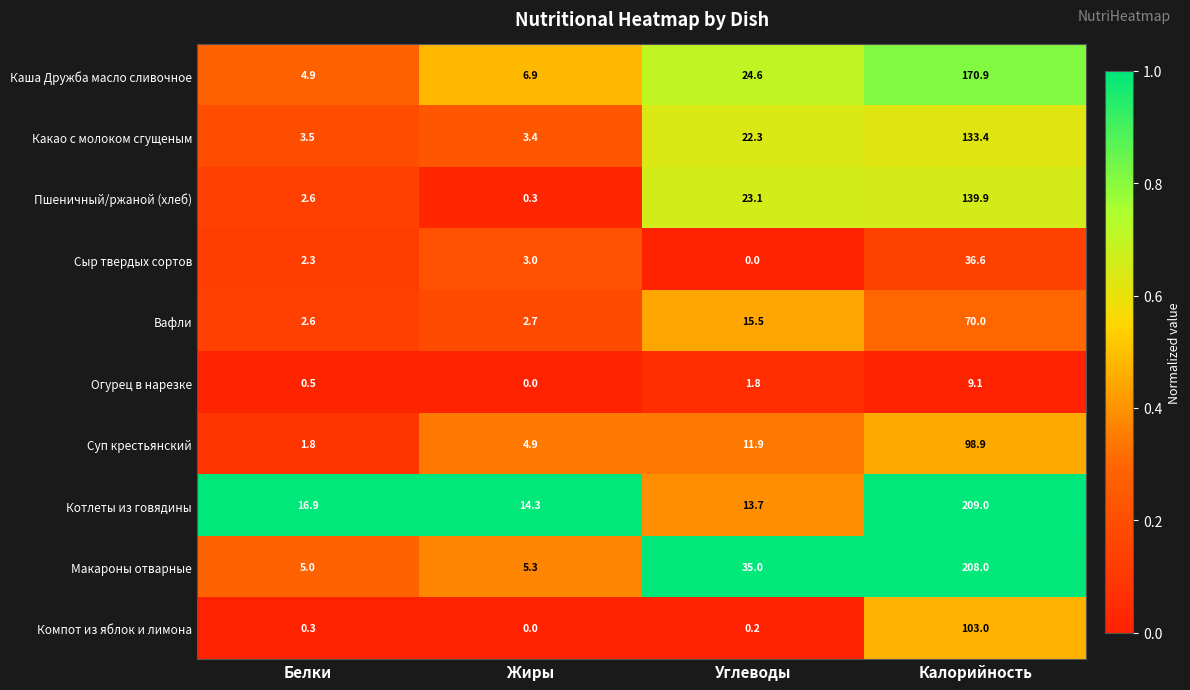

What is the highest value of the Суп крестьянский series?

98.9